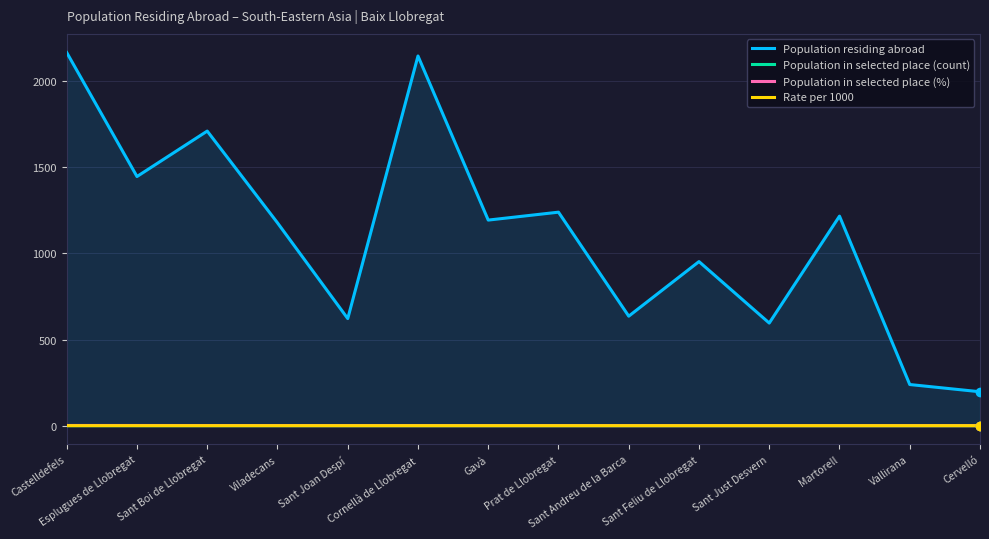

Is the value of Population in selected place (count) at Sant Boi de Llobregat greater than the value of Rate per 1000 at Vallirana?

Yes